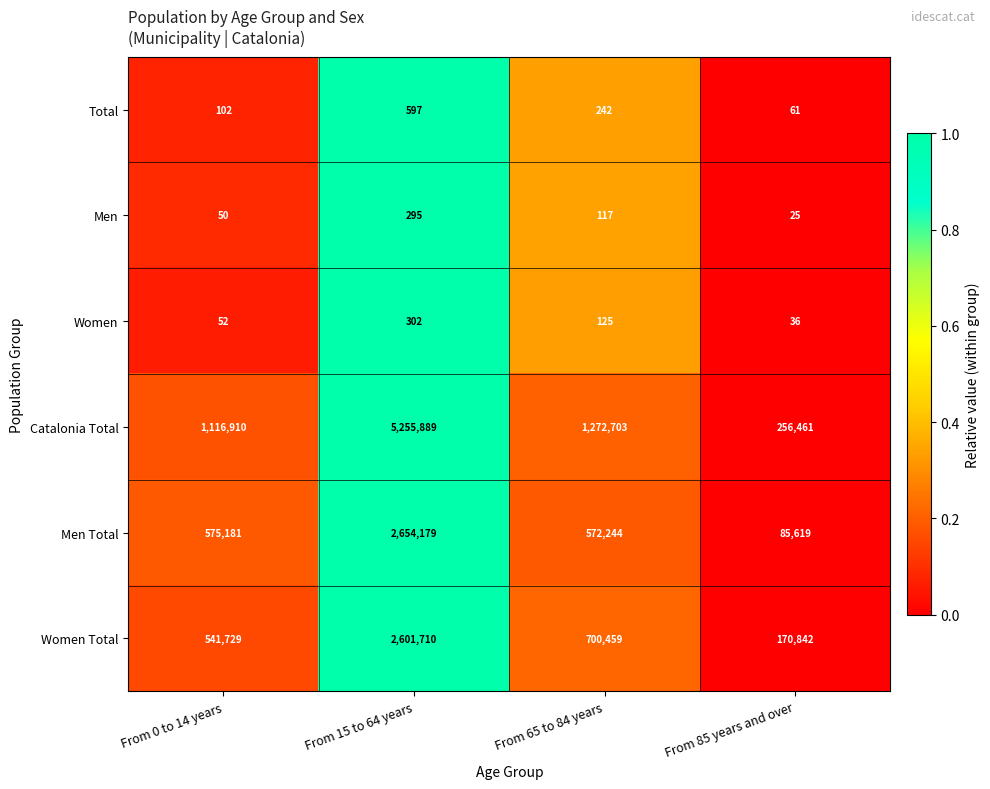

The value of Women Total at From 15 to 64 years is 4127508. True or false?

False